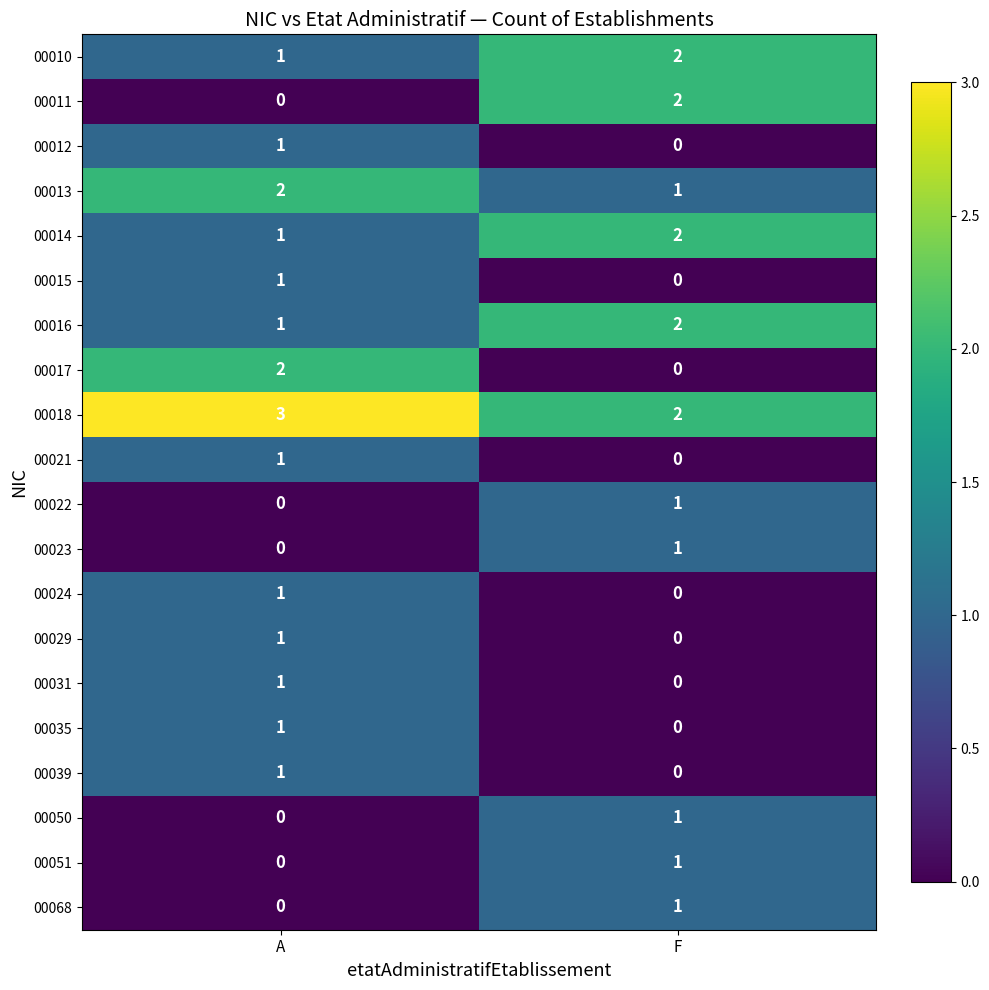

Which series has the largest total across all categories?

00018